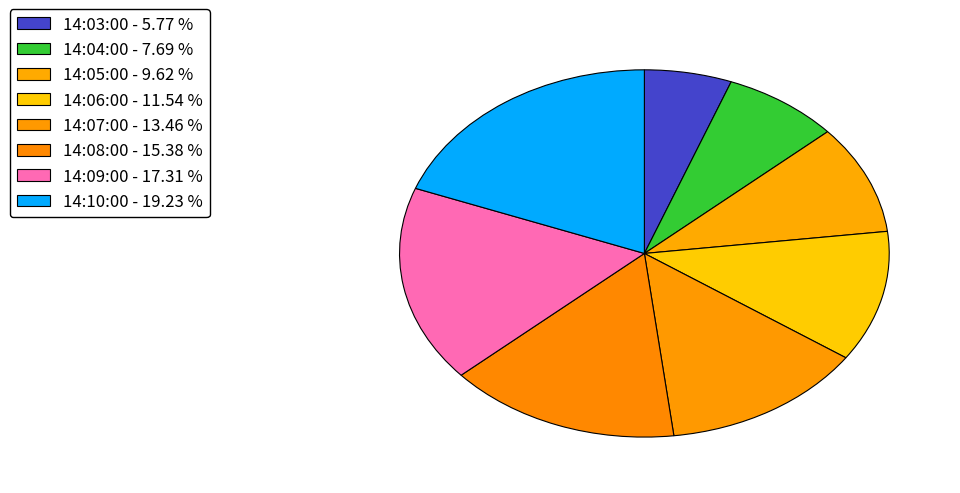

How many slices are in this pie chart?

8